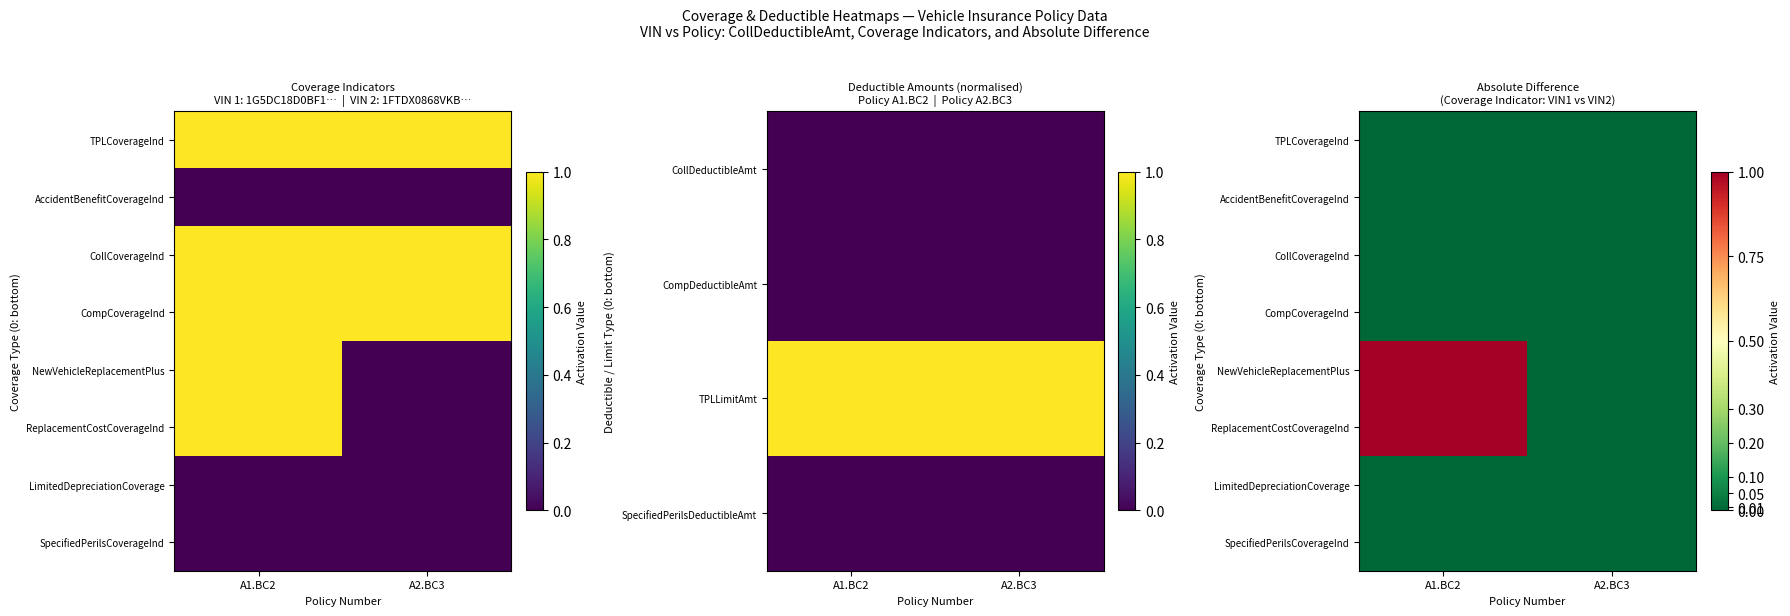

At which category is the sum across all series the highest?

A1.BC2